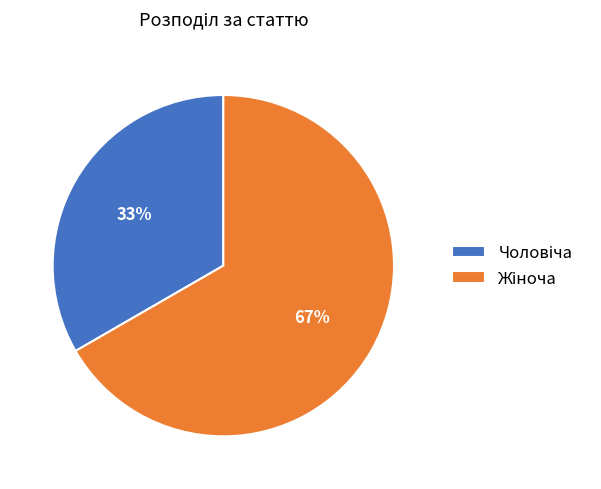

Is there a majority slice in this chart?

Yes